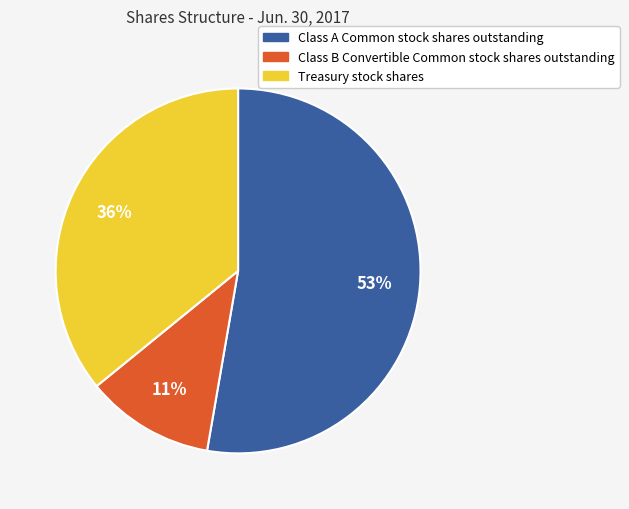

Which category has the smallest portion of the pie?

Class B Convertible Common stock shares outstanding